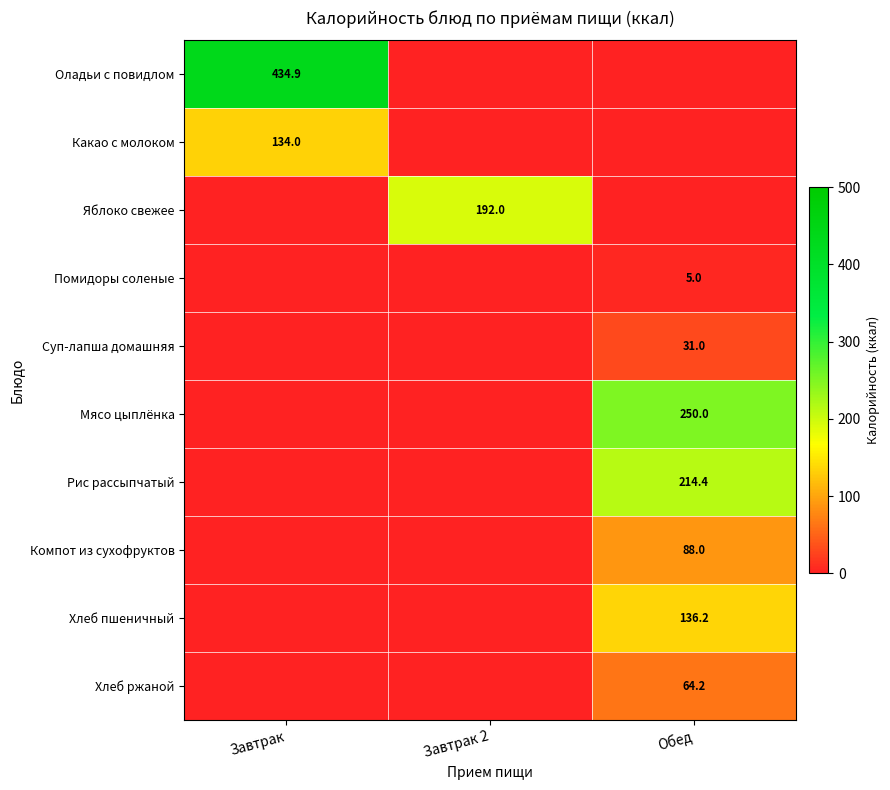

What is the total value across all series at Завтрак 2?

192.0